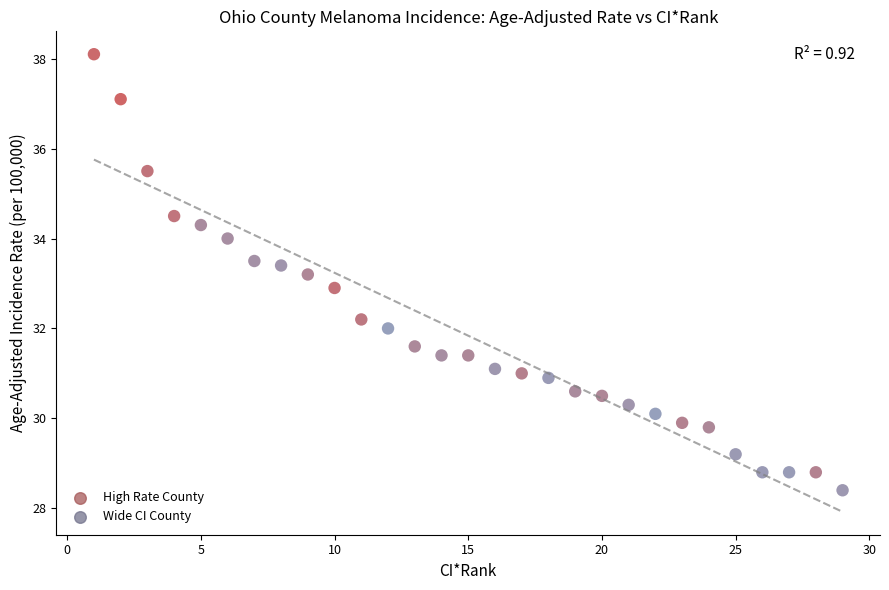

What is the range of Y values (max minus min)?

9.7